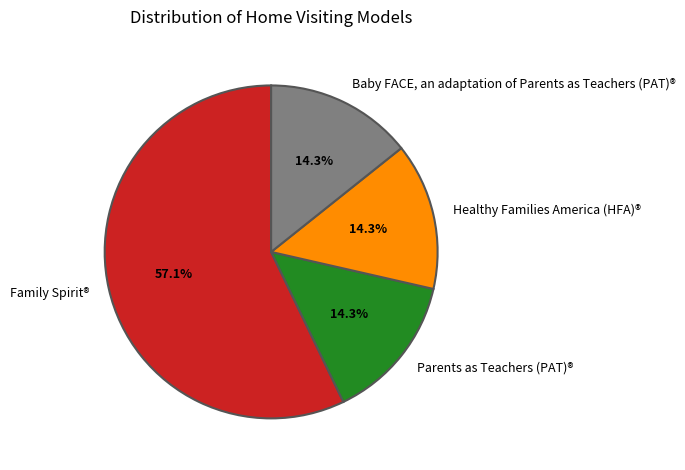

The Healthy Families America (HFA)® slice represents 14% of the pie. True or false?

True